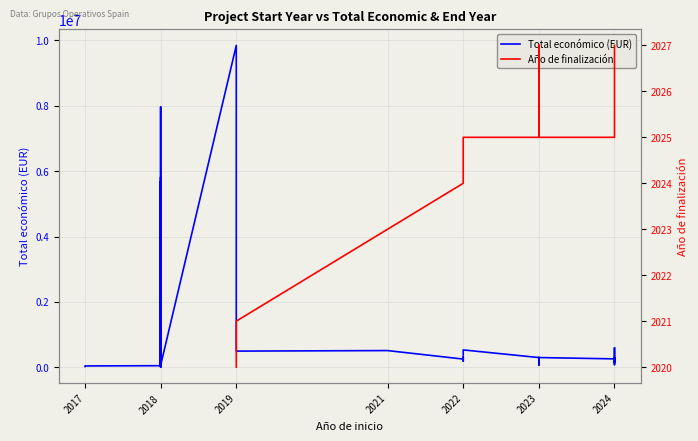

Does the chart have visible grid lines?

Yes